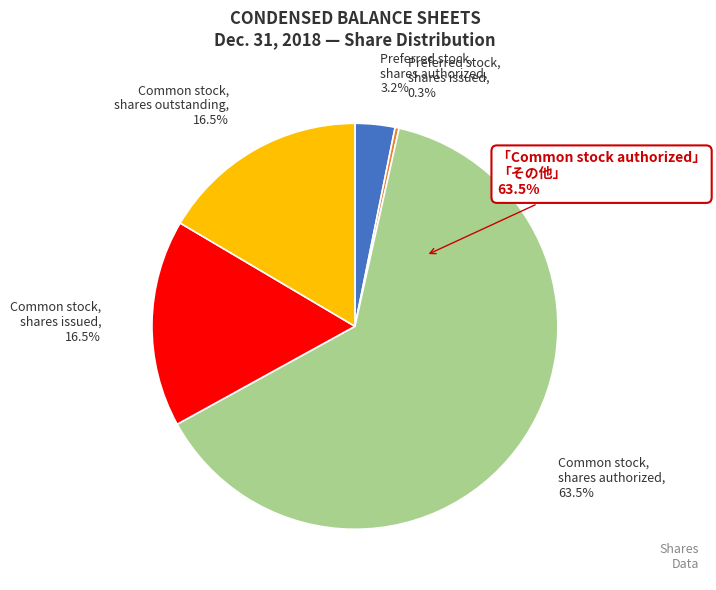

To the nearest percent, what is the difference between the largest and smallest slice percentages?

63%